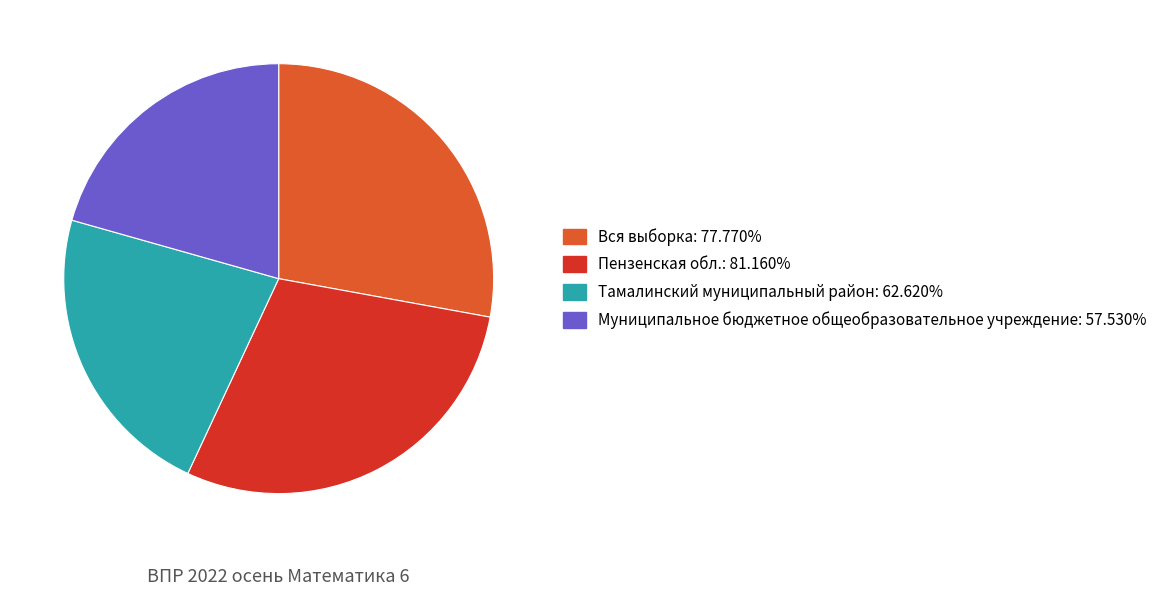

What is the smallest slice in the pie chart?

Муниципальное бюджетное общеобразовательное учреждение